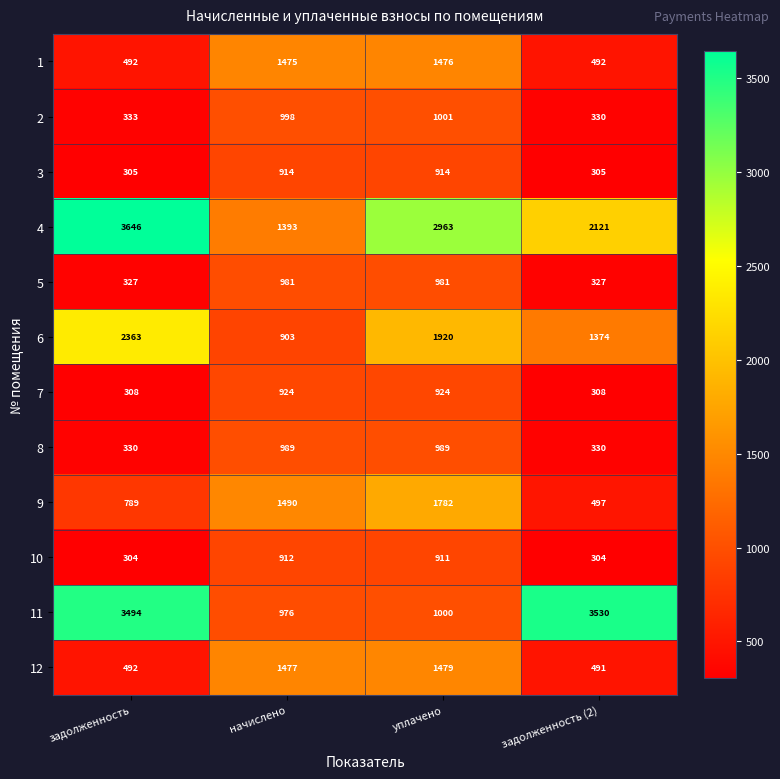

Count the number of data series in this chart.

12